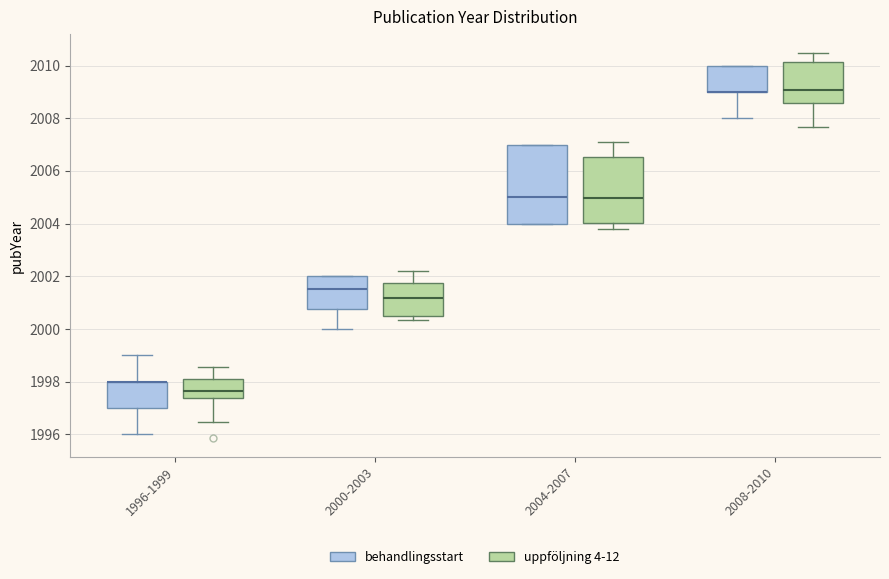

Reading left to right, transcribe this box plot: for each box, give where its median line is, the range the box spans, and where its two whiskers end, as read against the y-axis. The values are not printed on the chart, so give them approximately, as read against the axis.

1996-1999 (behandlingsstart): median 1998.0 (drawn on the box's upper edge), box 1997.0 to 1998.0, whiskers 1996.0 to 1999.0
1996-1999 (uppföljning 4-12): median 1997.6, box 1997.4 to 1998.2, whiskers 1996.4 to 1998.6
2000-2003 (behandlingsstart): median 2001.6, box 2000.8 to 2002.0, whiskers 2000.0 to 2002.0
2000-2003 (uppföljning 4-12): median 2001.2, box 2000.6 to 2001.8, whiskers 2000.4 to 2002.2
2004-2007 (behandlingsstart): median 2005.0, box 2004.0 to 2007.0, whiskers 2004.0 to 2007.0
2004-2007 (uppföljning 4-12): median 2005.0, box 2004.0 to 2006.6, whiskers 2003.8 to 2007.0
2008-2010 (behandlingsstart): median 2009.0 (drawn on the box's lower edge), box 2009.0 to 2010.0, whiskers 2008.0 to 2010.0
2008-2010 (uppföljning 4-12): median 2009.0, box 2008.6 to 2010.2, whiskers 2007.6 to 2010.4